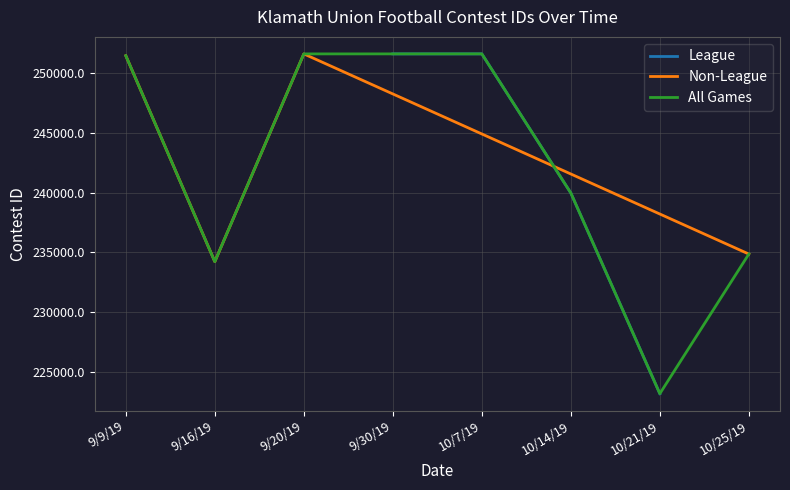

How many lines are shown in the chart?

2